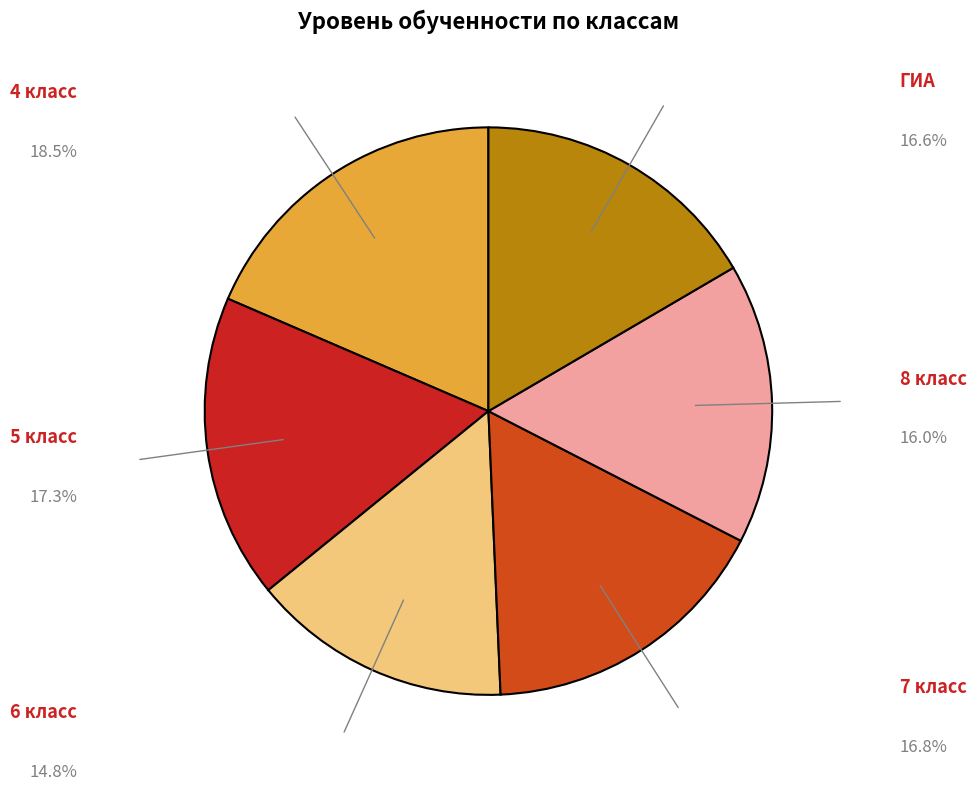

Is there any slice that represents more than half of the pie?

No